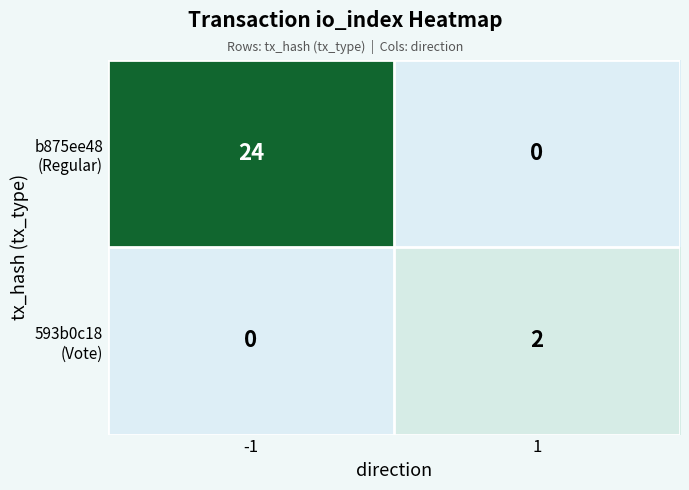

What is the greatest value displayed?

24